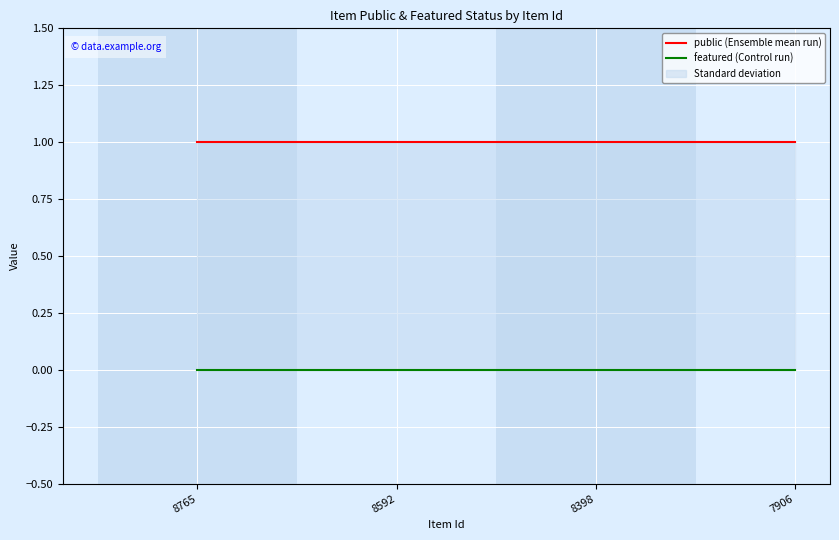

Between 8398 and 7906, which series saw the biggest shift?

public (Ensemble mean run)